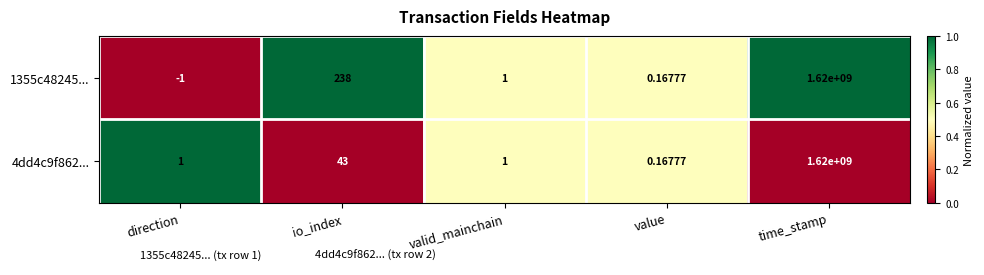

How many series are shown in this chart?

2